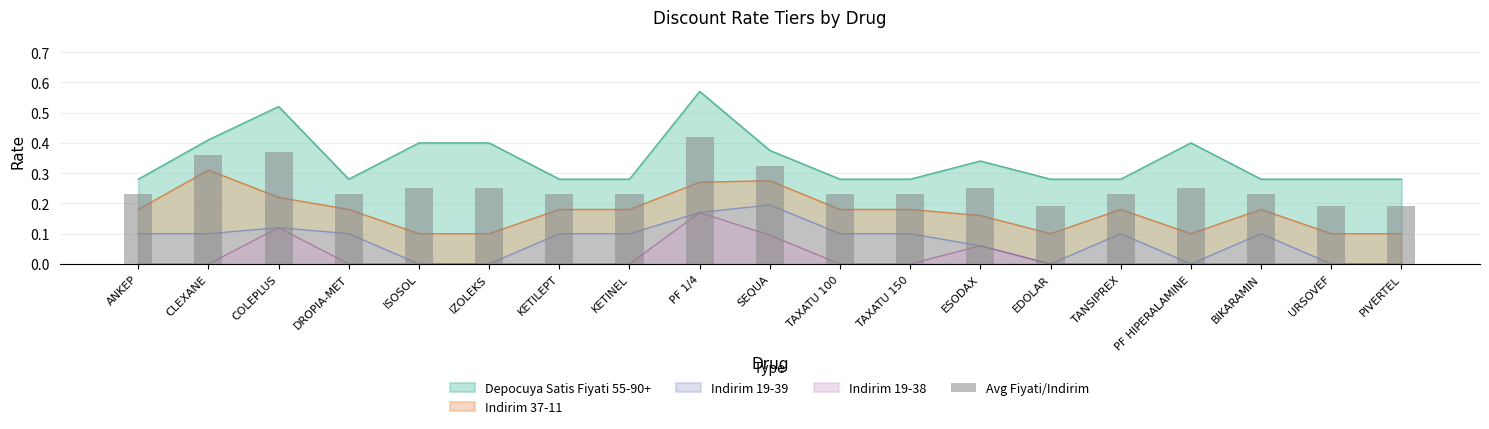

What is the sum of the values at PIVERTEL and EDOLAR?

0.4